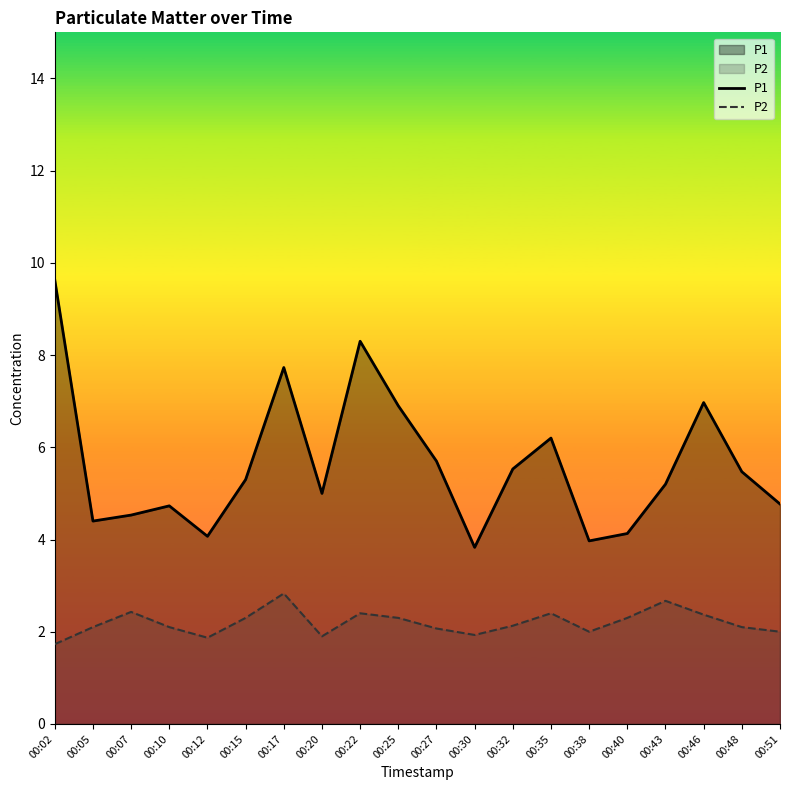

Rank the categories by P2 value from highest to lowest.

00:17, 00:43, 00:07, 00:22, 00:35, 00:46, 00:15, 00:25, 00:40, 00:32, 00:05, 00:10, 00:48, 00:27, 00:38, 00:51, 00:30, 00:20, 00:12, 00:02